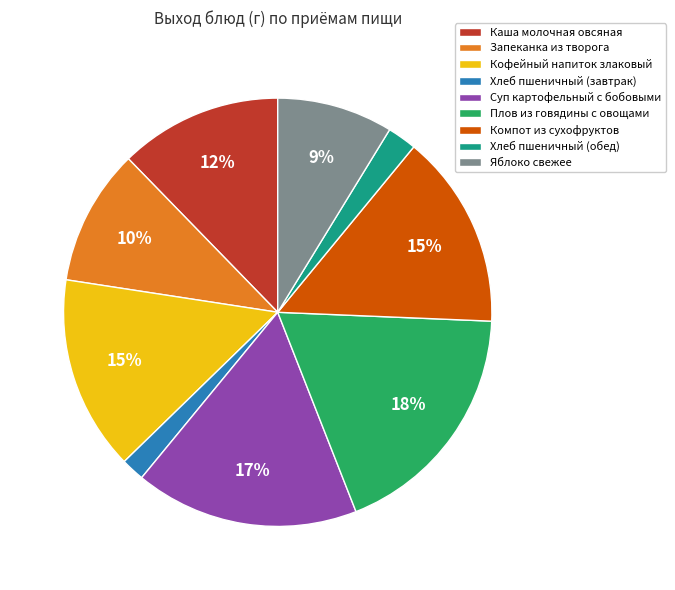

Approximately how many times larger is the value at Хлеб пшеничный (завтрак) compared to Яблоко свежее?

0.2